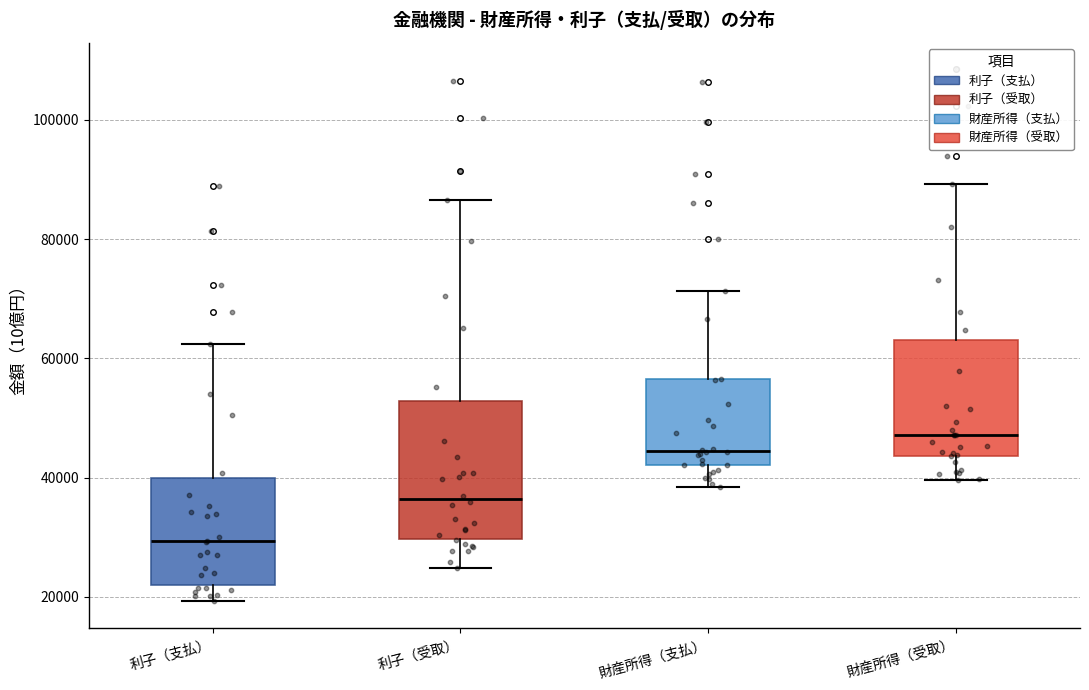

Reading left to right, read every box against the y-axis: the position of its median line, the range the box covers, and the ends of its whiskers. The values are not printed on the chart, so give them approximately, as read against the axis.

利子（支払）: median 30000, box 22000 to 40000, whiskers 20000 to 62000
利子（受取）: median 36000, box 30000 to 52000, whiskers 24000 to 86000
財産所得（支払）: median 44000, box 42000 to 56000, whiskers 38000 to 72000
財産所得（受取）: median 48000, box 44000 to 64000, whiskers 40000 to 90000